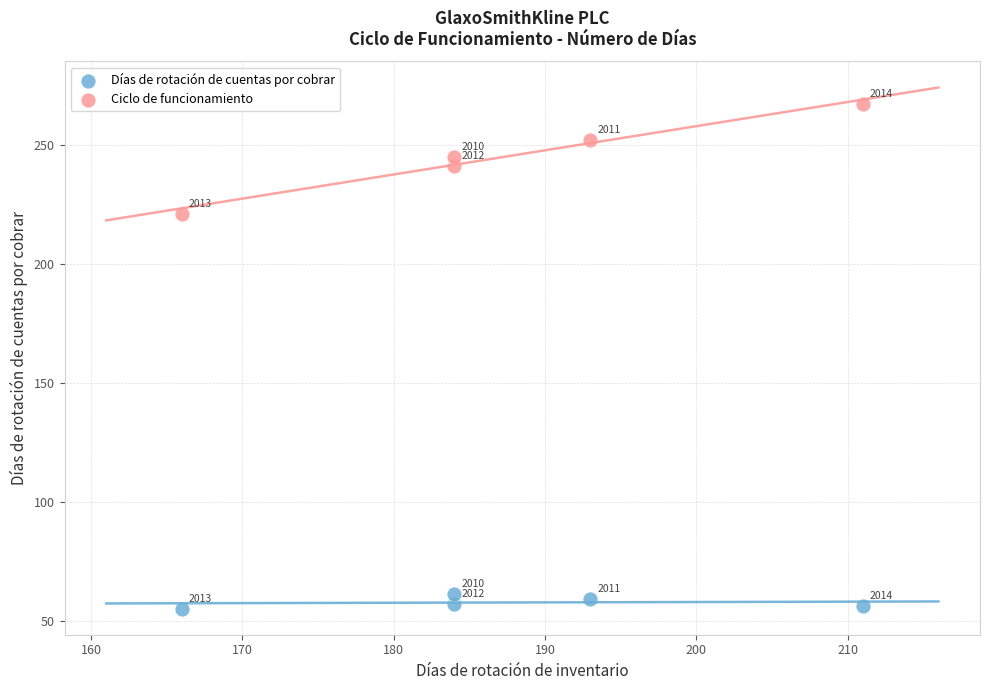

Which series reaches the minimum Y coordinate?

Días de rotación de cuentas por cobrar